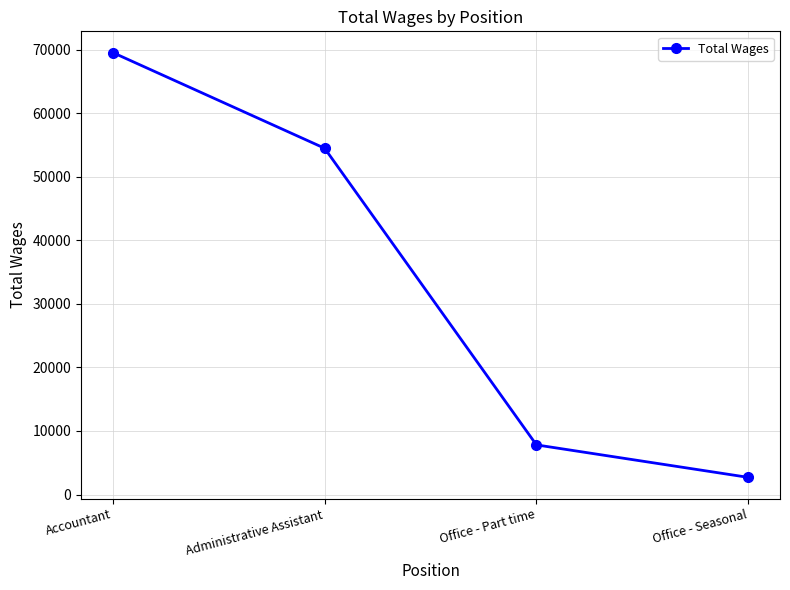

Read the value at Accountant, to the nearest 10.

69560